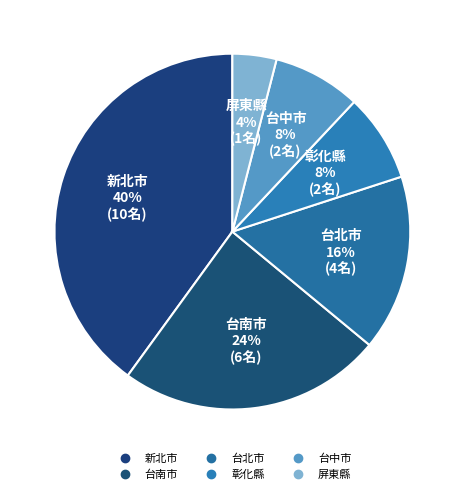

How many slices are in this pie chart?

6